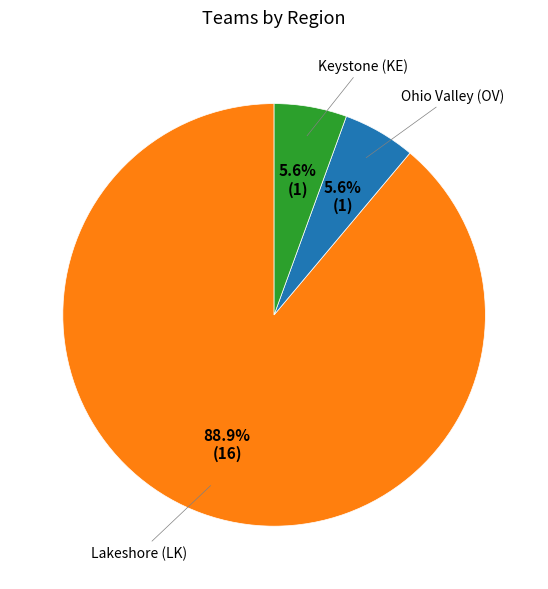

Is there a majority slice in this chart?

Yes